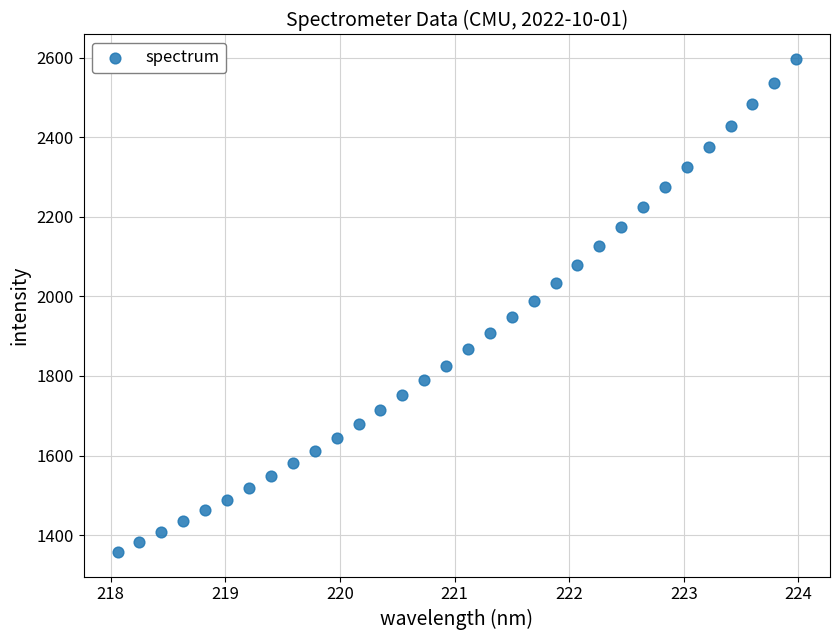

What is the range of X values (max minus min)?

5.9